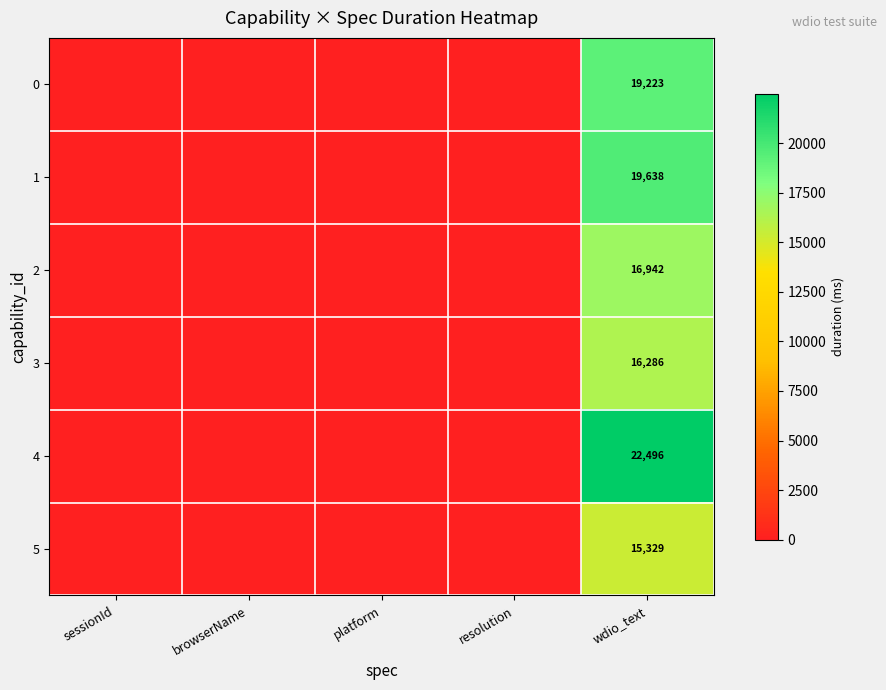

What is the total value across all series at wdio_text?

109914